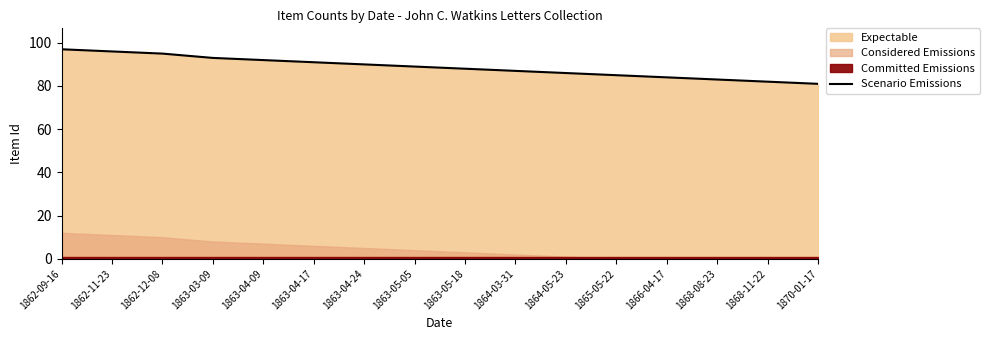

At which label is the value closest to 89?

1863-05-05